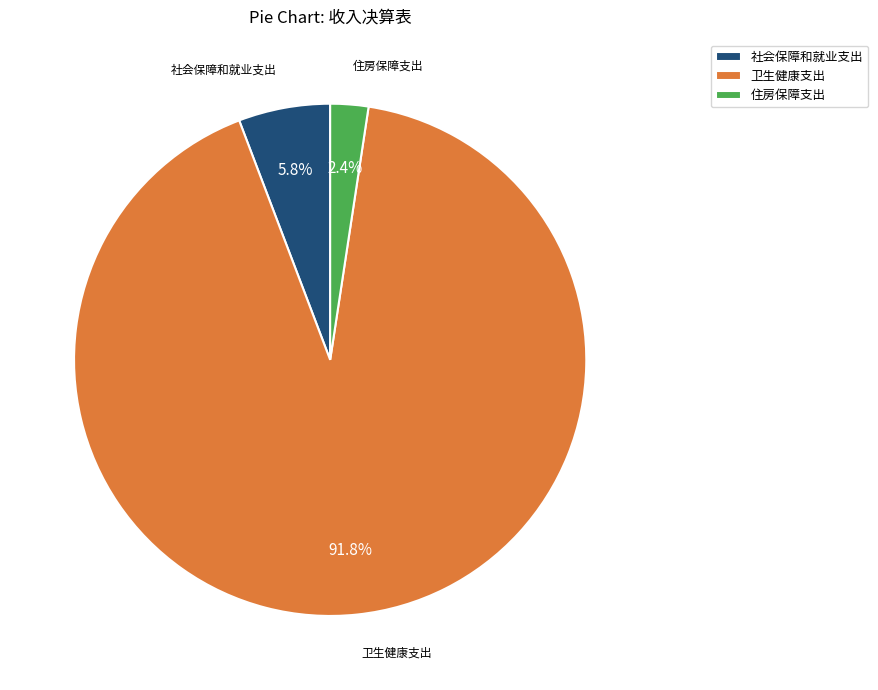

To the nearest percent, what is the average slice percentage?

33%